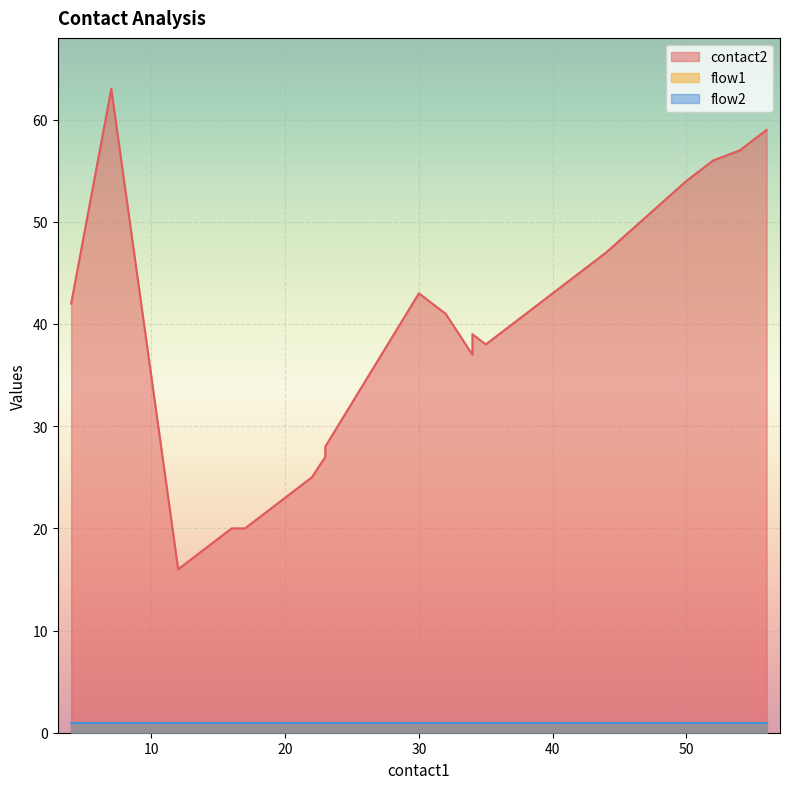

What is the lowest value of the flow1 series?

1